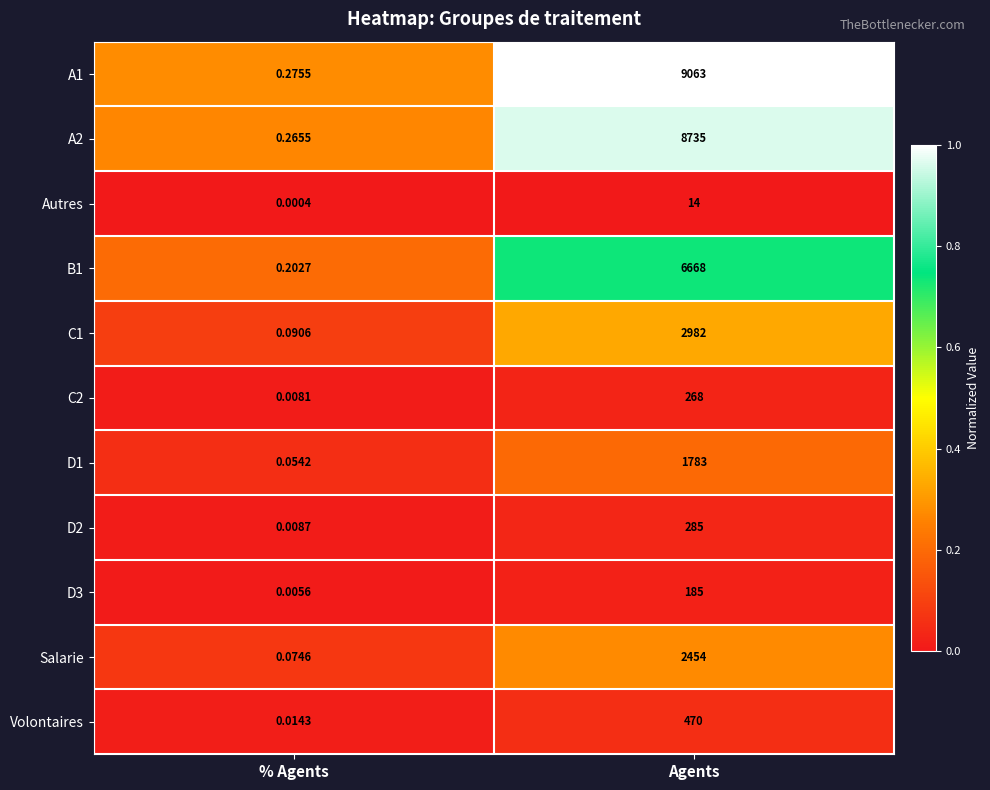

At which category is the sum across all series the highest?

Agents